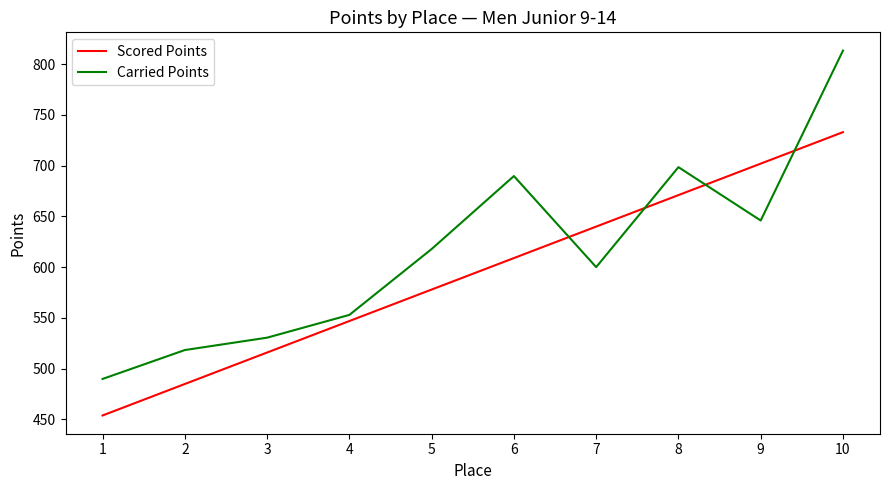

Does the chart have visible grid lines?

No